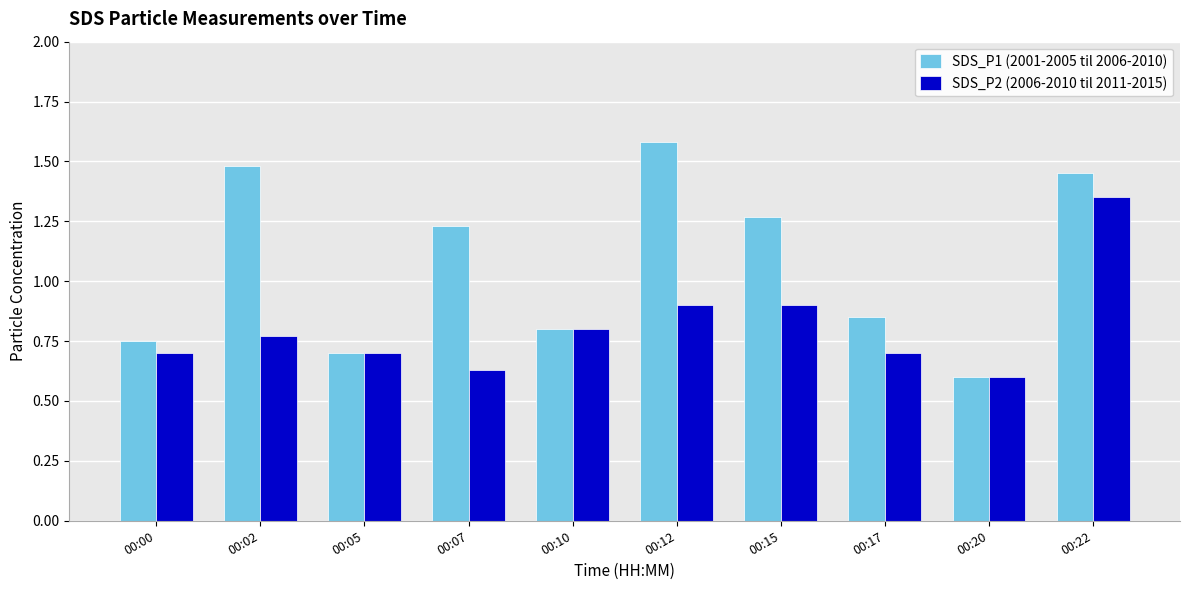

How many values in the SDS_P1 (2001-2005 til 2006-2010) series exceed 1?

5